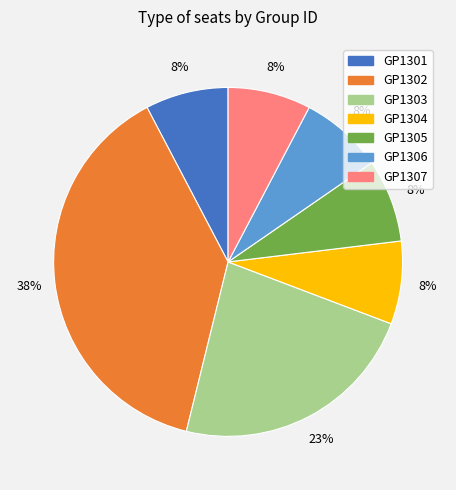

Does GP1305 account for over 50% of the chart?

No